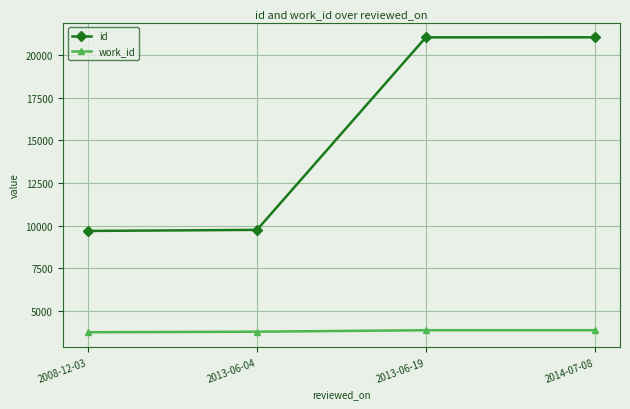

Which series has the largest total across all categories?

id